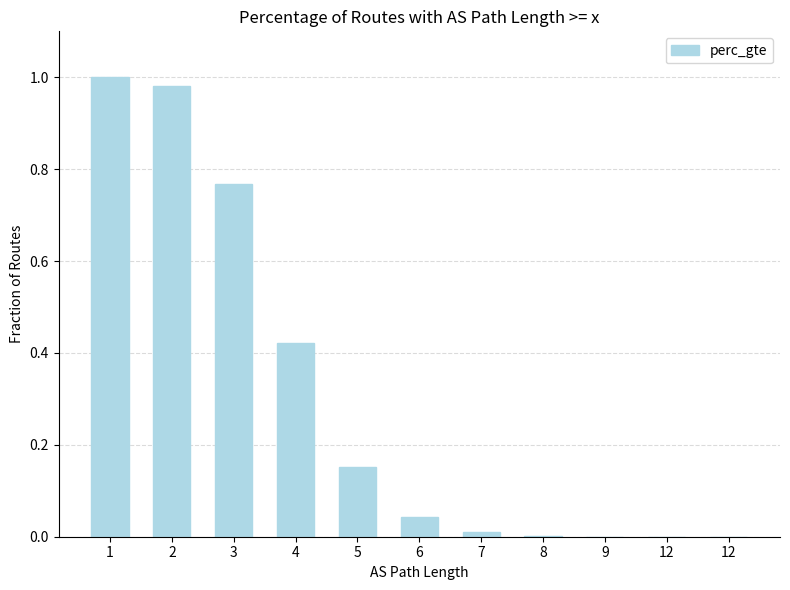

How many series are shown in this chart?

1